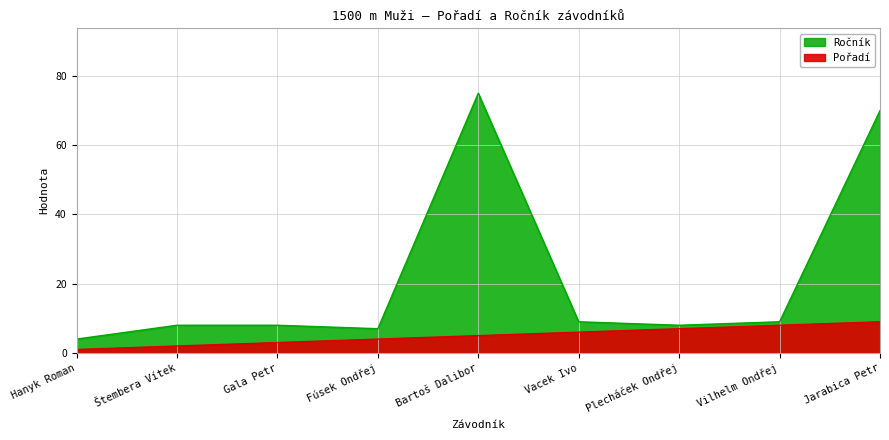

What is the sum of all Pořadí values?

45